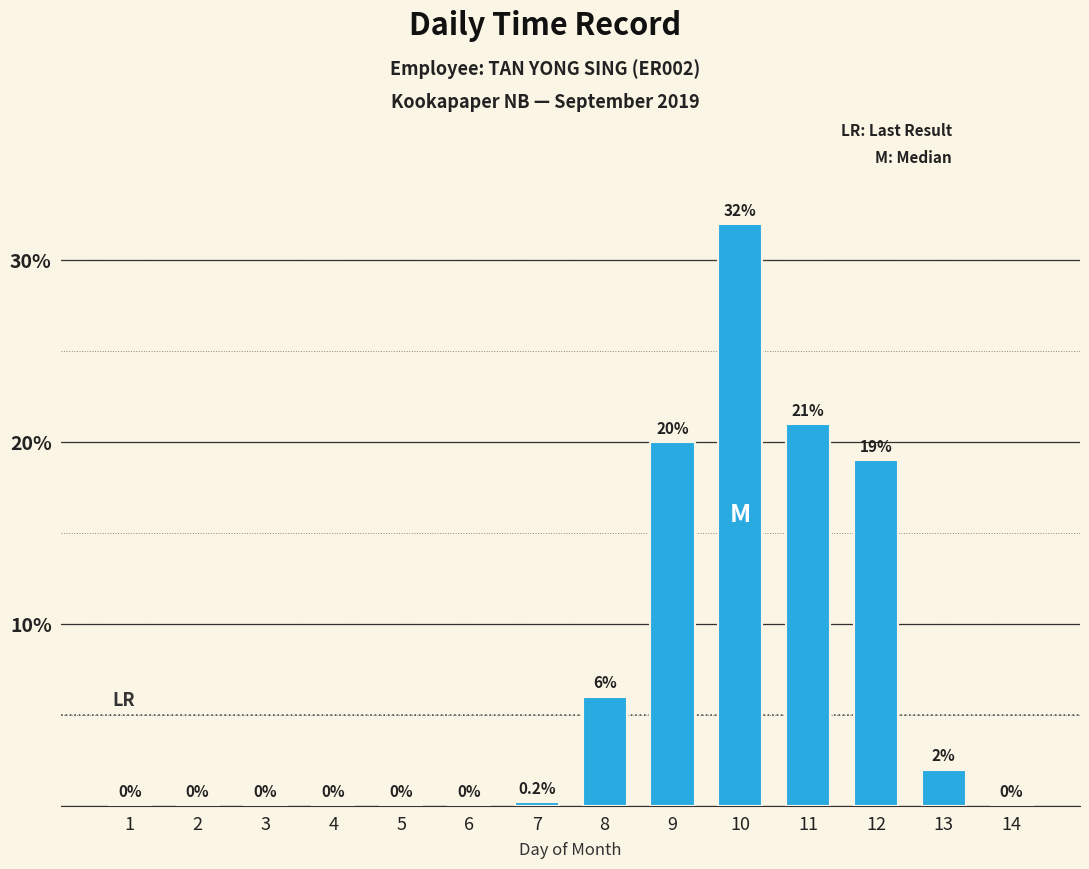

What is the change in value from 8 to 11?

+15.0